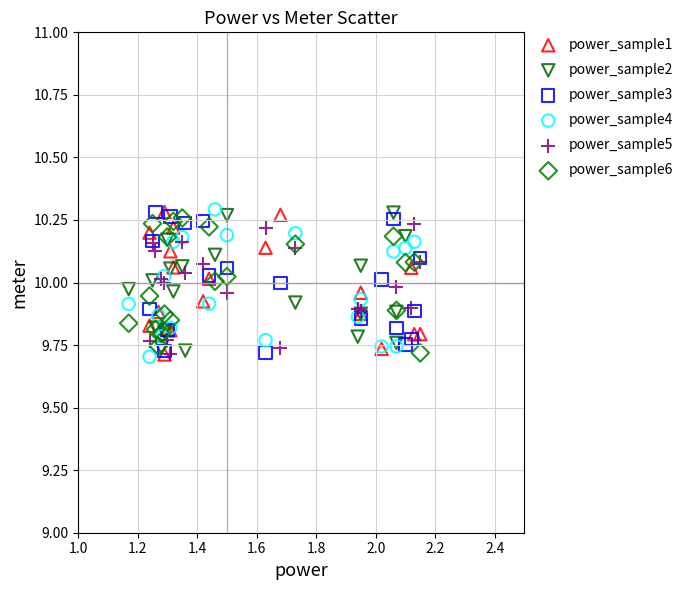

What are all the series names shown in the legend?

power_sample1, power_sample2, power_sample3, power_sample4, power_sample5, power_sample6